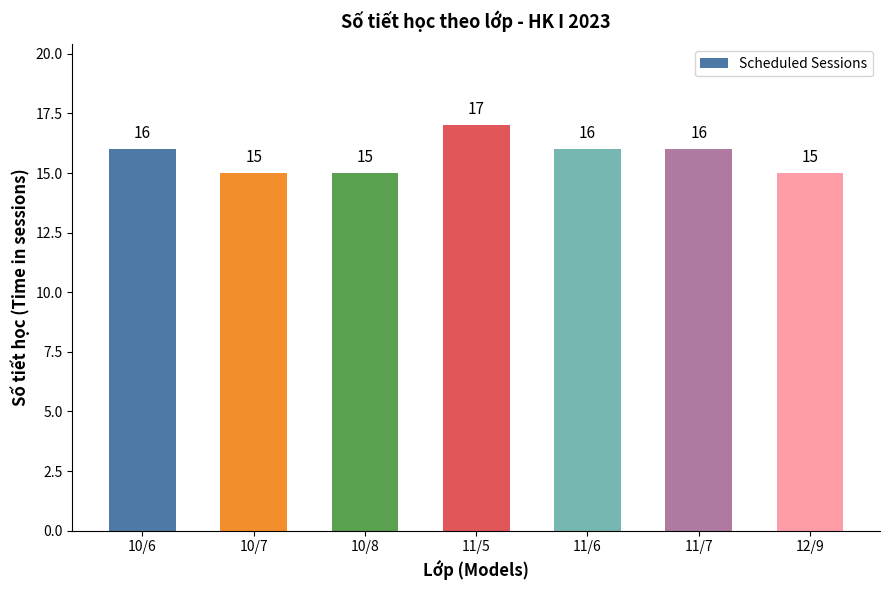

What is the maximum value shown in the chart?

17